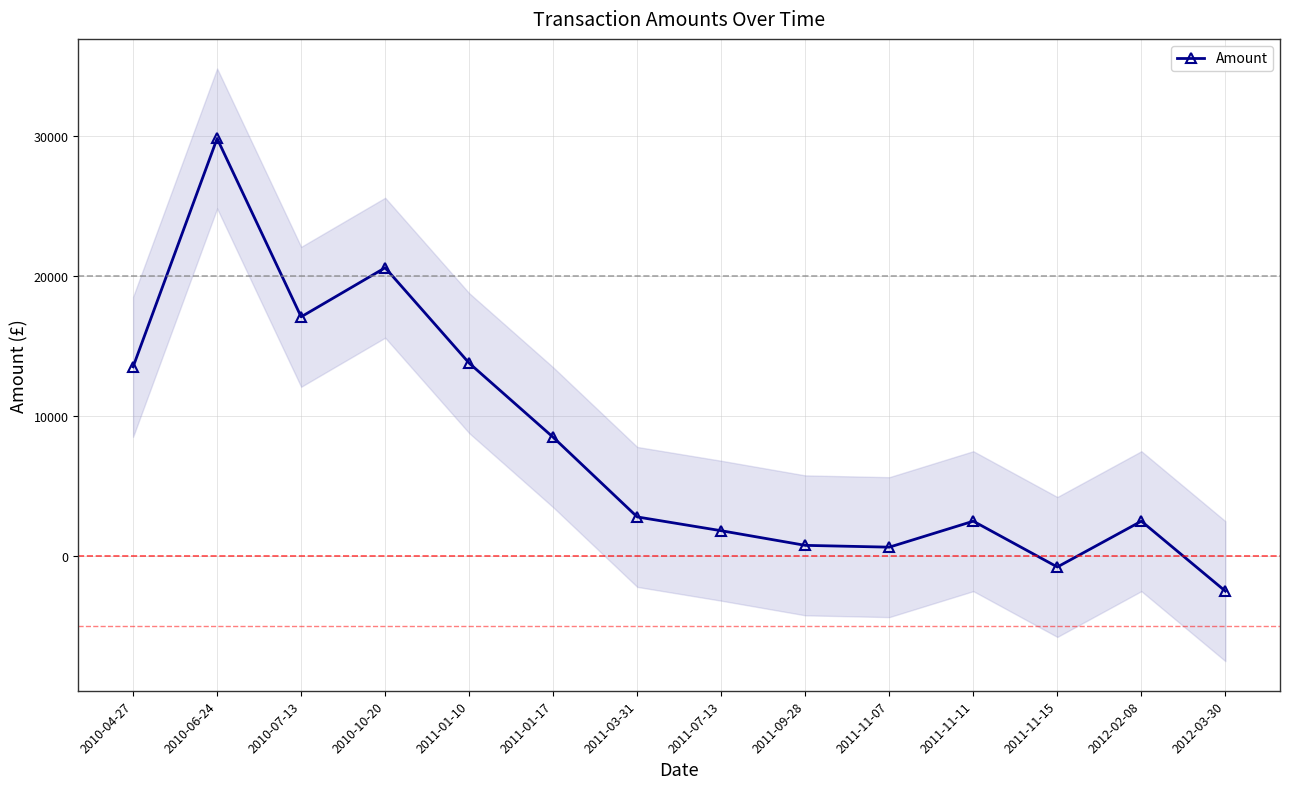

What position from the left is 2010-04-27?

1